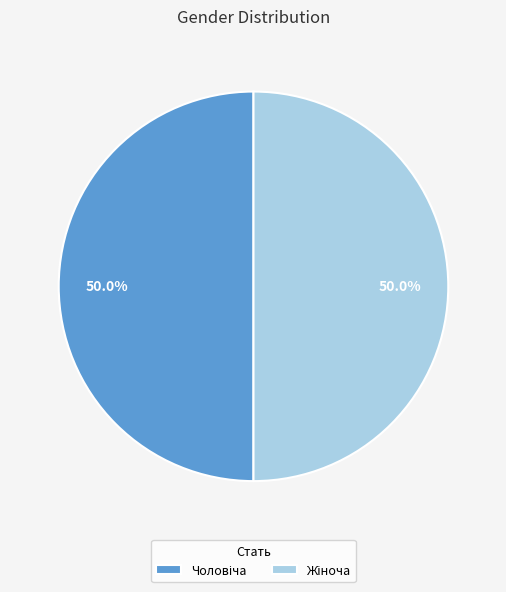

Count the number of slices in the pie.

2